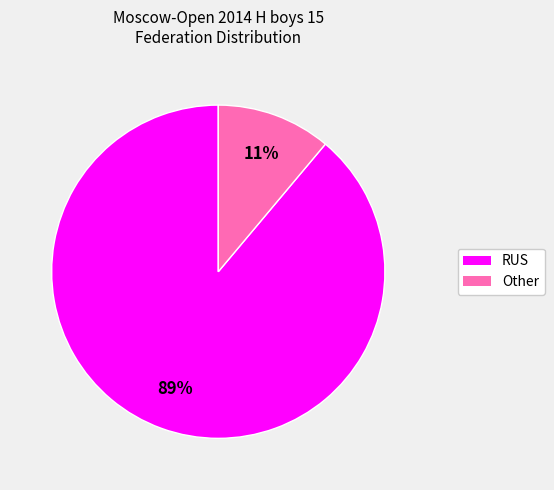

To the nearest percent, what percentage of the pie is Other?

11%